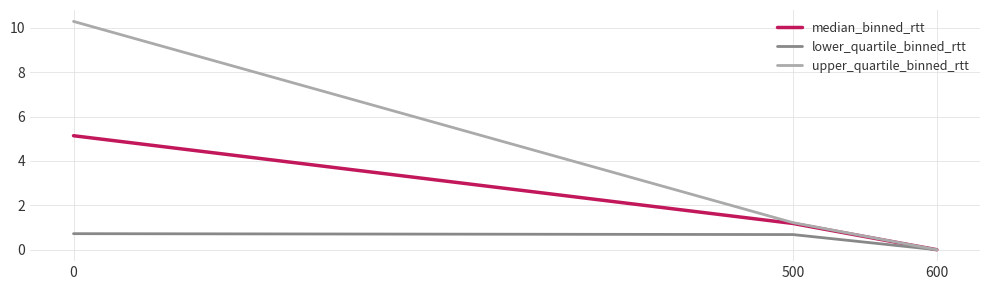

What is the difference between the highest and lowest values at 0?

9.6